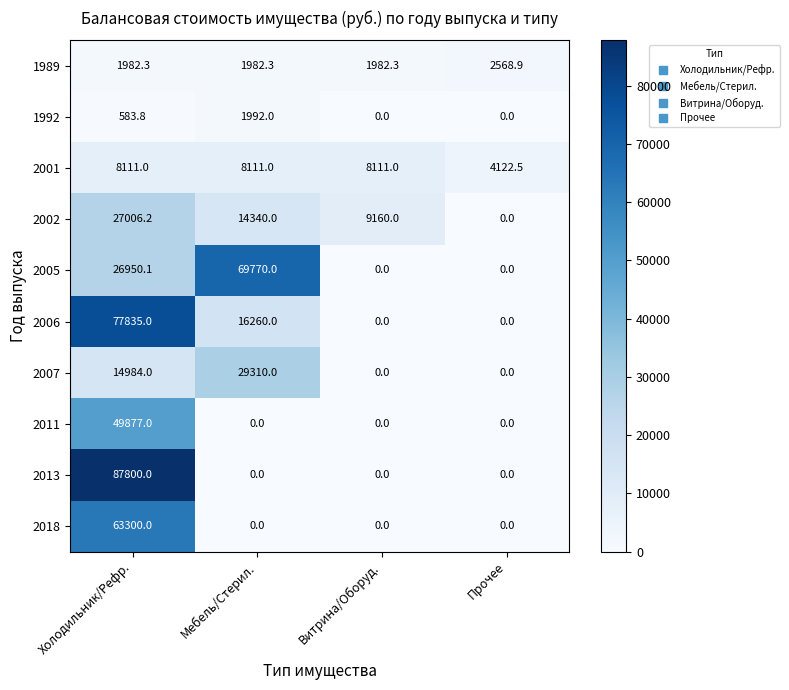

Which category has the lowest value in the 2001 series?

Прочее